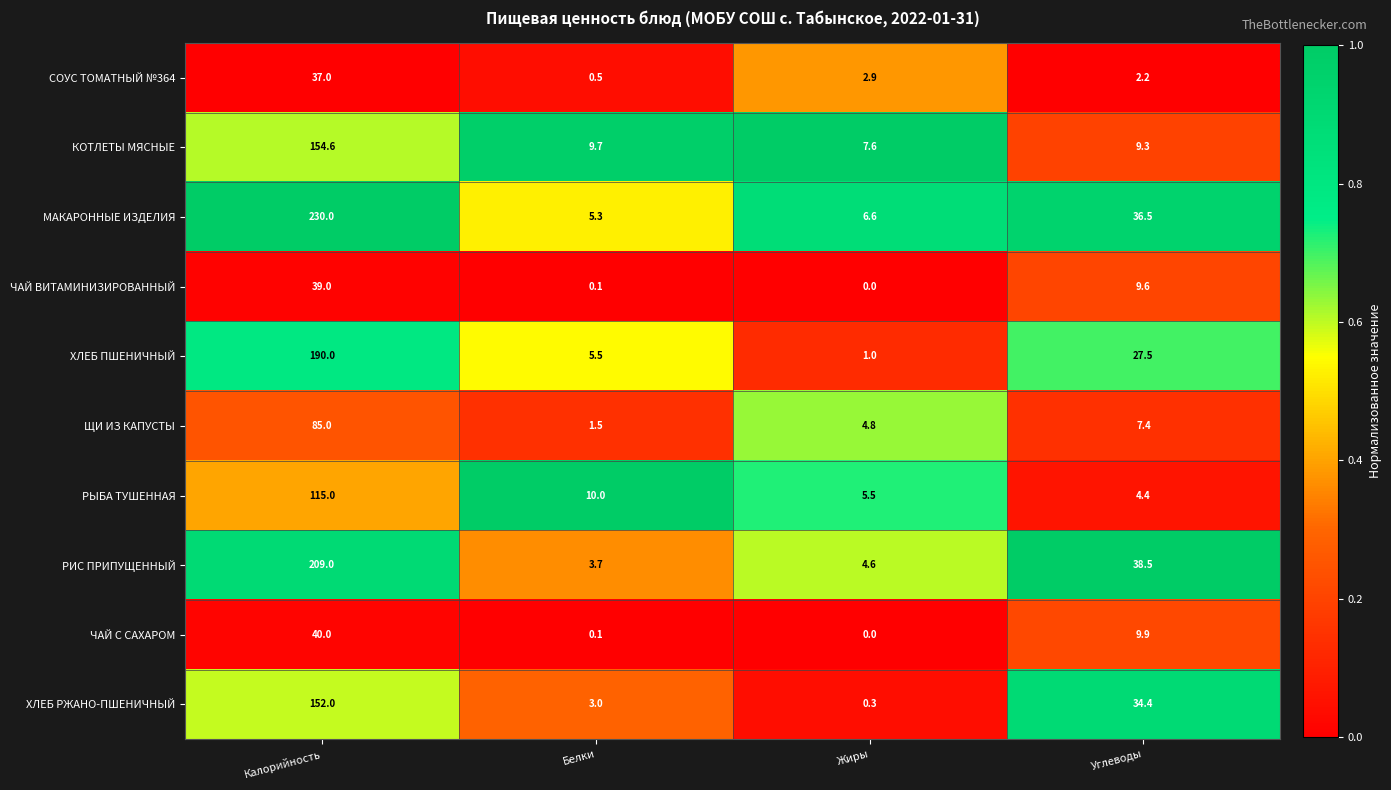

List the series in order of their peak value, lowest first.

СОУС ТОМАТНЫЙ №364, ЧАЙ ВИТАМИНИЗИРОВАННЫЙ, ЧАЙ С САХАРОМ, ЩИ ИЗ КАПУСТЫ, РЫБА ТУШЕННАЯ, ХЛЕБ РЖАНО-ПШЕНИЧНЫЙ, КОТЛЕТЫ МЯСНЫЕ, ХЛЕБ ПШЕНИЧНЫЙ, РИС ПРИПУЩЕННЫЙ, МАКАРОННЫЕ ИЗДЕЛИЯ